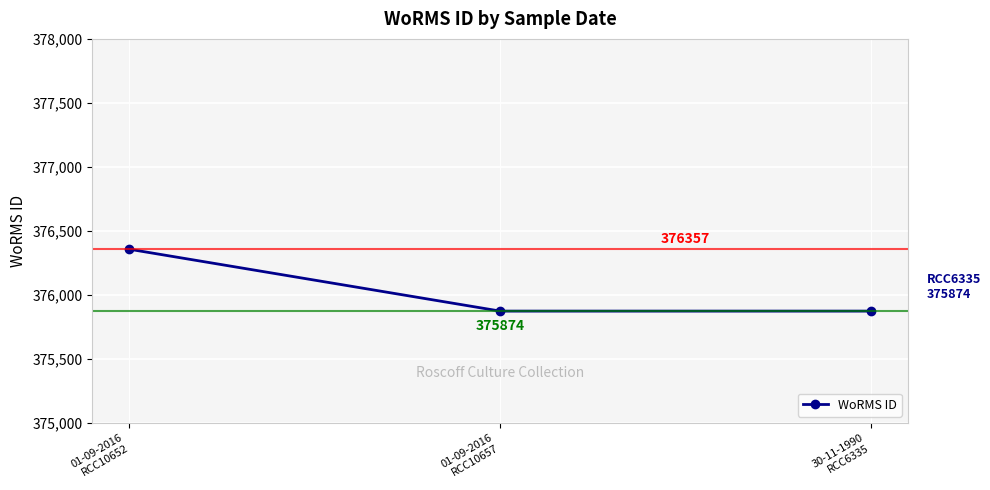

What is the label of the 3rd point from the left?

30-11-1990
RCC6335